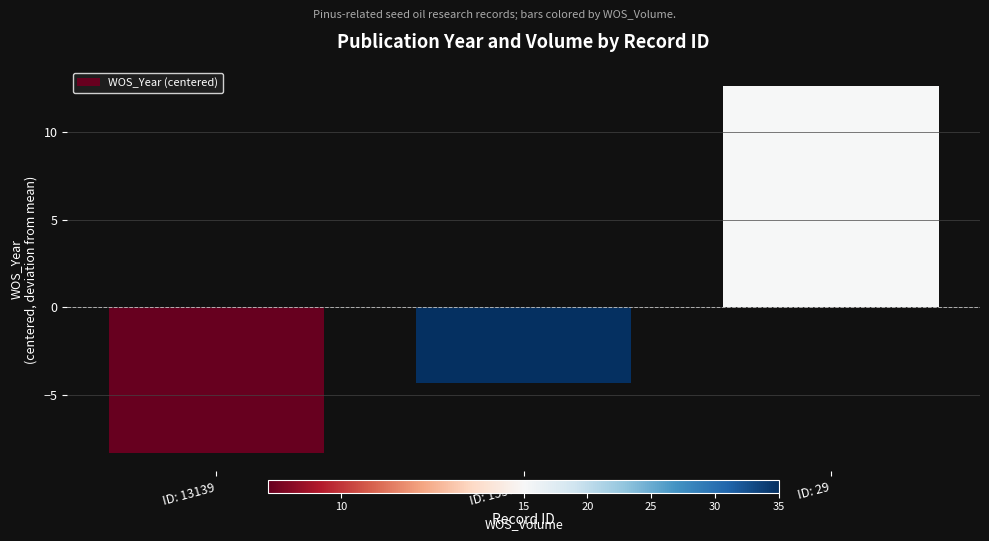

How many data points are less than -4?

2